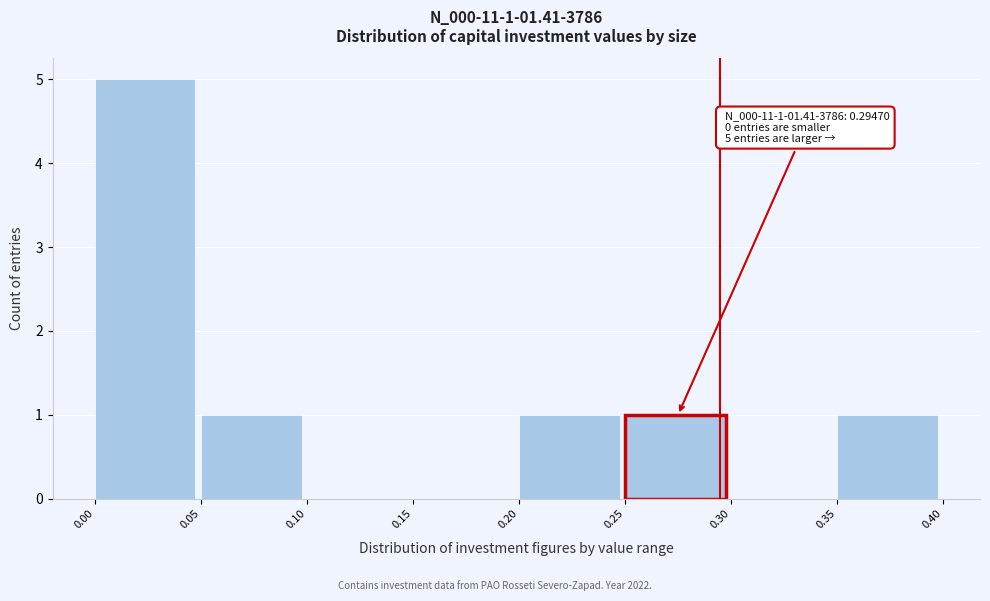

Which range on the x-axis has the tallest bar?

0.00 to 0.05